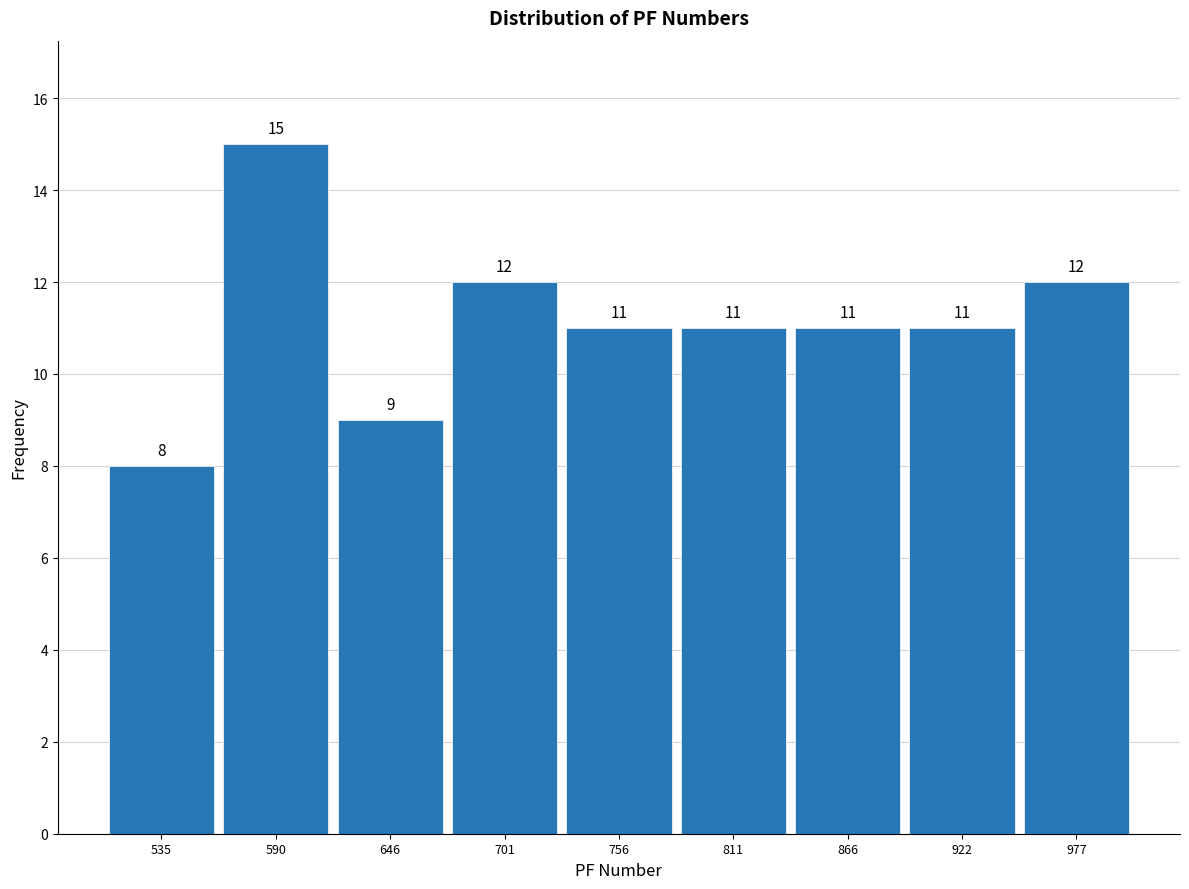

Reading left to right, transcribe this chart: for each bar, give the range it covers on the x-axis and its height. The bar edges are not printed on the chart, so give them approximately, as read against the axis.

510 to 560: 8
560 to 620: 15
620 to 670: 9
670 to 730: 12
730 to 780: 11
780 to 840: 11
840 to 890: 11
890 to 950: 11
950 to 1010: 12